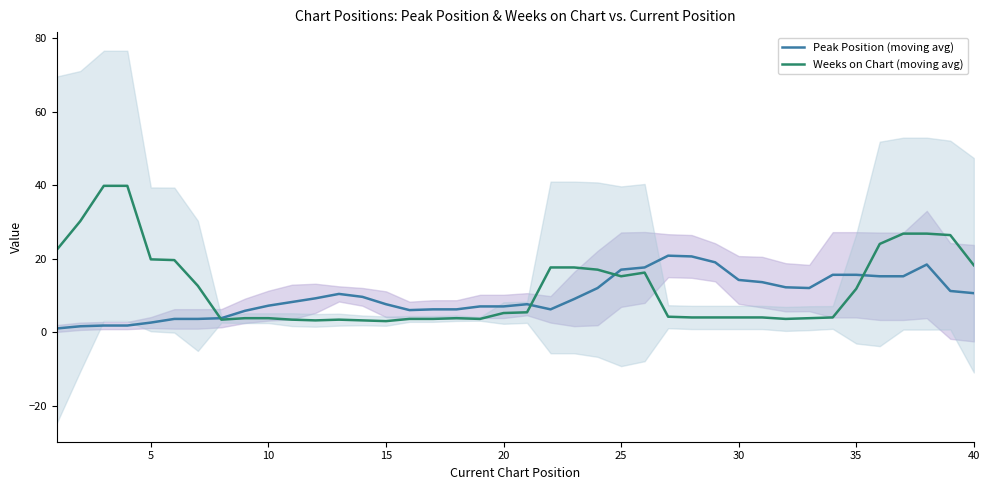

Reading left to right, extract all data points from this chart.

Peak Position: 1.0	1.6	1.8	1.8	2.6	3.6	3.6	3.8	5.8	7.2	8.2	9.2	10.4	9.6	7.6	6.0	6.2	6.2	7.0	7.0	7.6	6.2	9.0	12.0	17.0	17.6	20.8	20.6	19.0	14.2	13.6	12.2	12.0	15.6	15.6	15.2	15.2	18.4	11.2	10.6
Weeks on Chart: 22.4	30.2	39.8	39.8	19.8	19.6	12.6	3.4	3.8	3.8	3.4	3.2	3.4	3.2	3.0	3.6	3.6	3.8	3.6	5.2	5.4	17.6	17.6	17.0	15.2	16.2	4.2	4.0	4.0	4.0	4.0	3.6	3.8	4.0	11.8	24.0	26.8	26.8	26.4	18.2